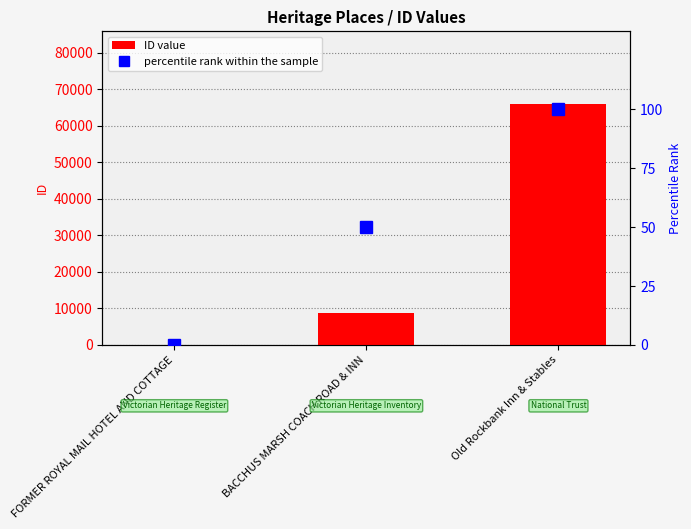

Between BACCHUS MARSH COACH ROAD & INN and Old Rockbank Inn & Stables, which series saw the biggest shift?

ID value